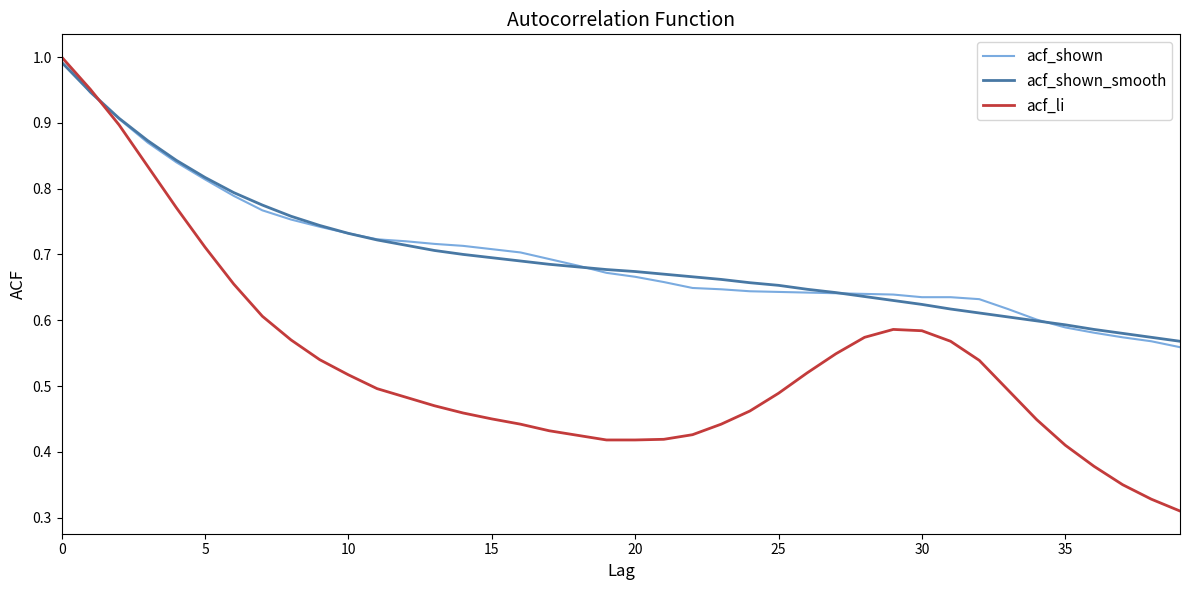

Which series has the largest range (max minus min)?

acf_li